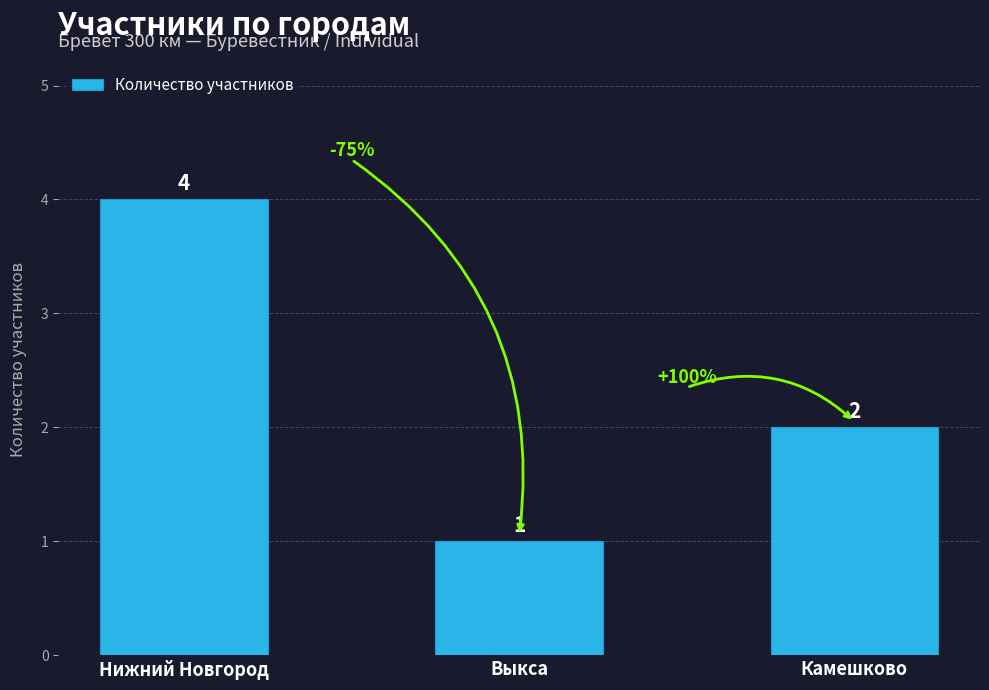

The value at Нижний Новгород is 4. True or false?

True